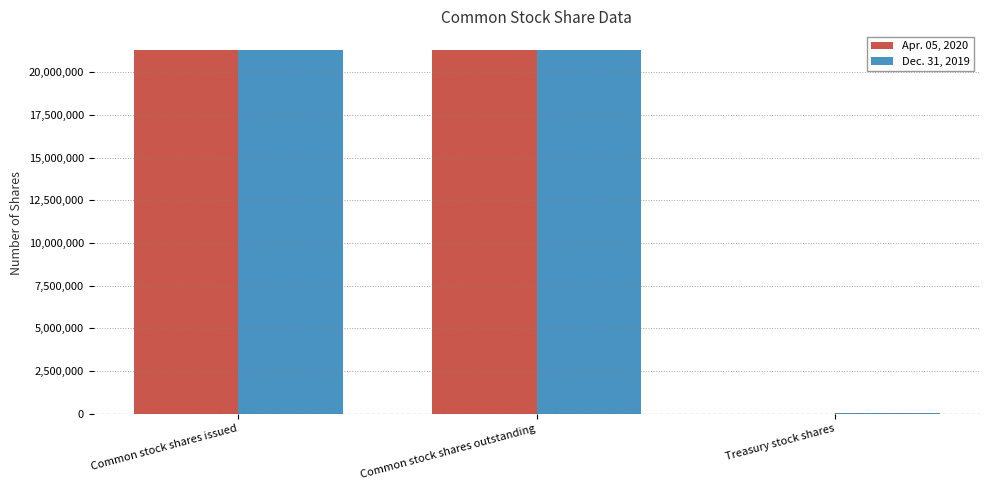

Does the chart contain stacked bars?

No